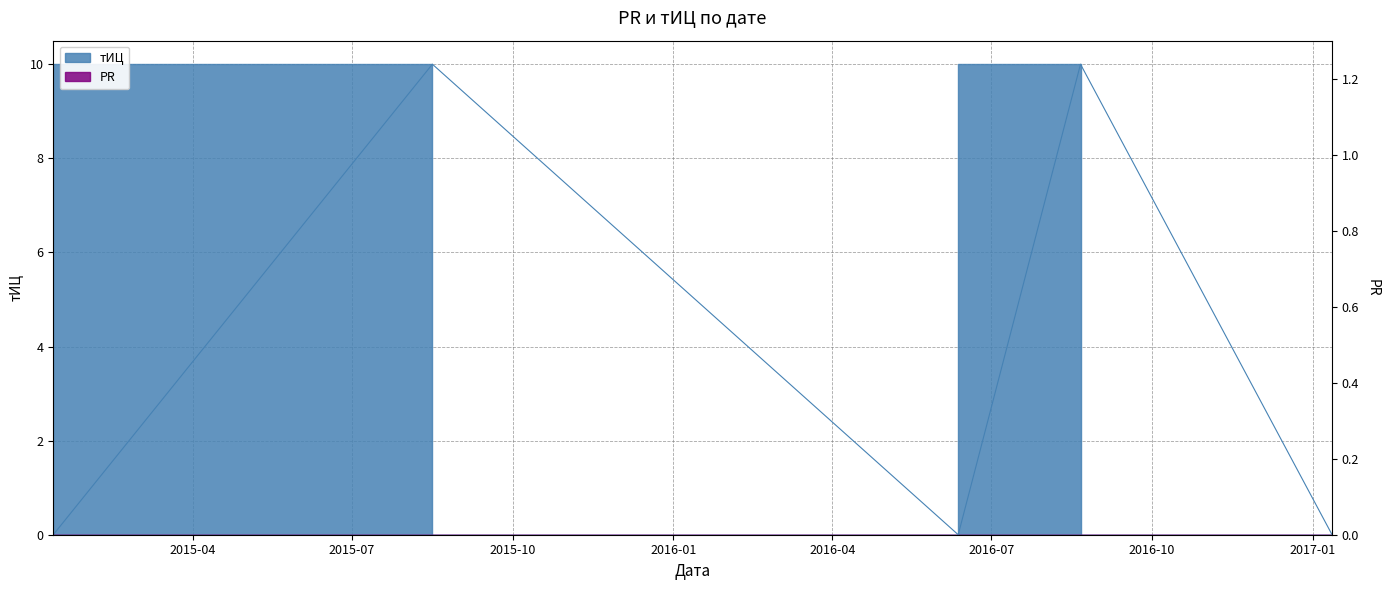

How many values are between 0 and 10?

5